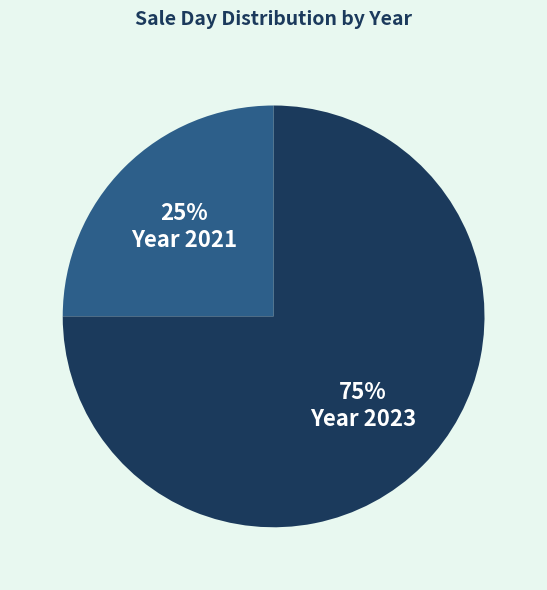

How many segments does this pie chart have?

2